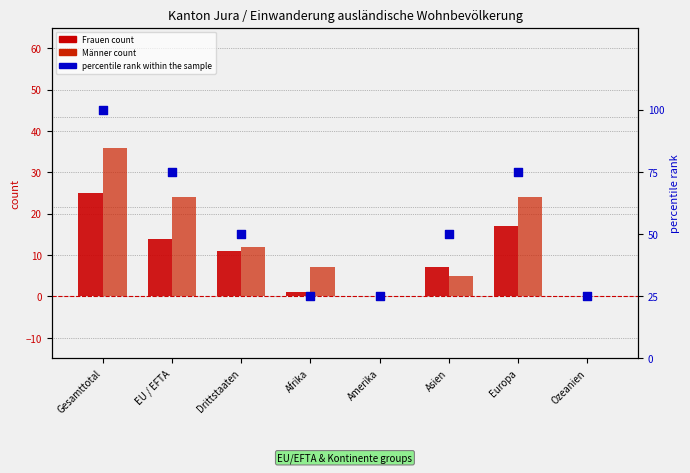

At which category is the sum across all series the highest?

Gesamttotal